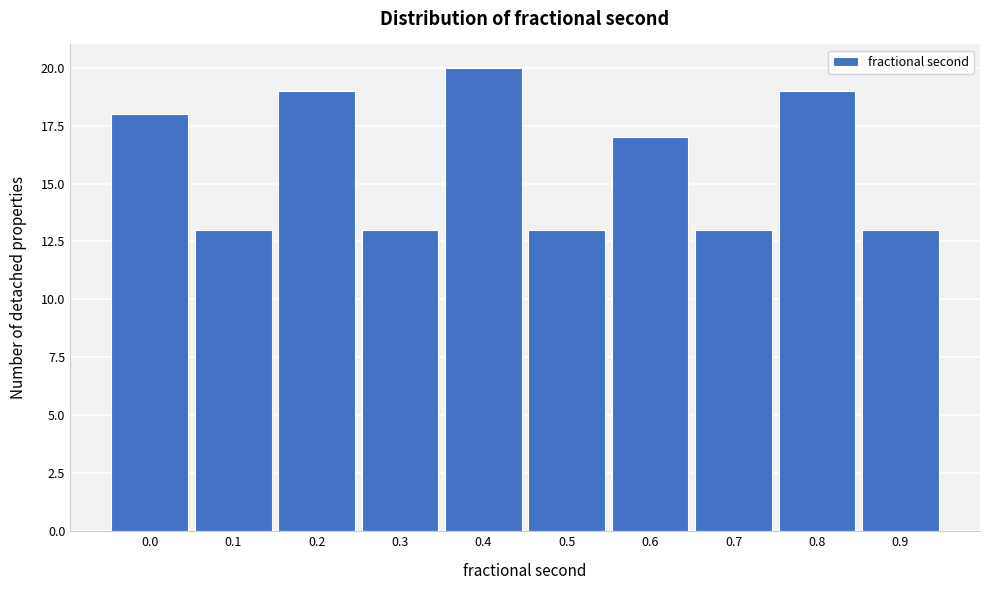

Reading left to right, transcribe all the data shown in this chart.

0.0=18	0.1=13	0.2=19	0.3=13	0.4=20	0.5=13	0.6=17	0.7=13	0.8=19	0.9=13